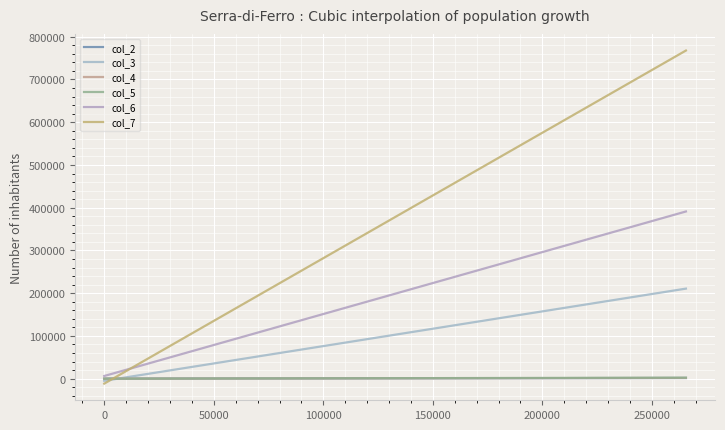

Does the chart display data point markers on the line(s)?

No